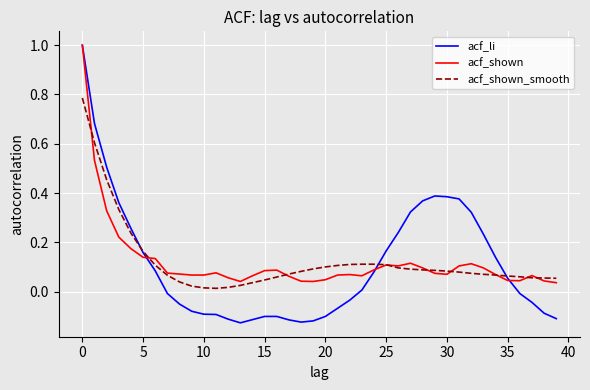

Which series has the largest range (max minus min)?

acf_li